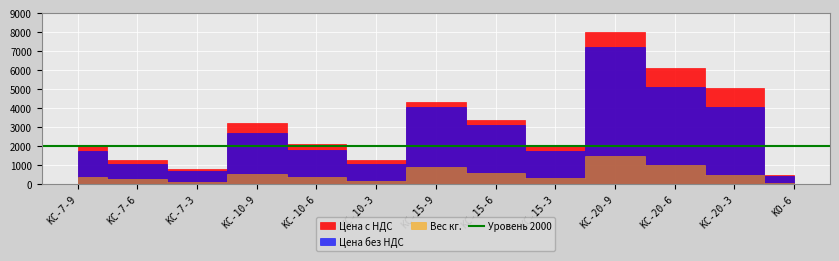

What is the difference between the highest and lowest values at КС-7-9?

1660